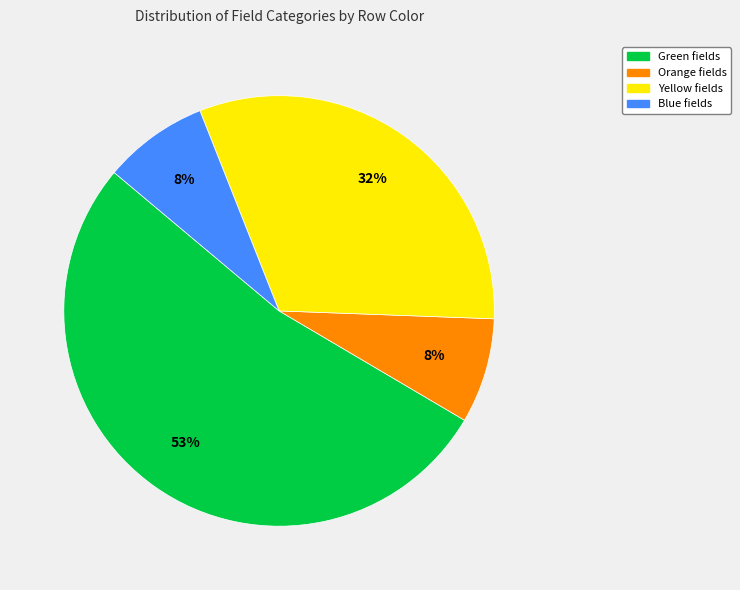

Do Yellow and Orange together represent more than half of the pie?

No